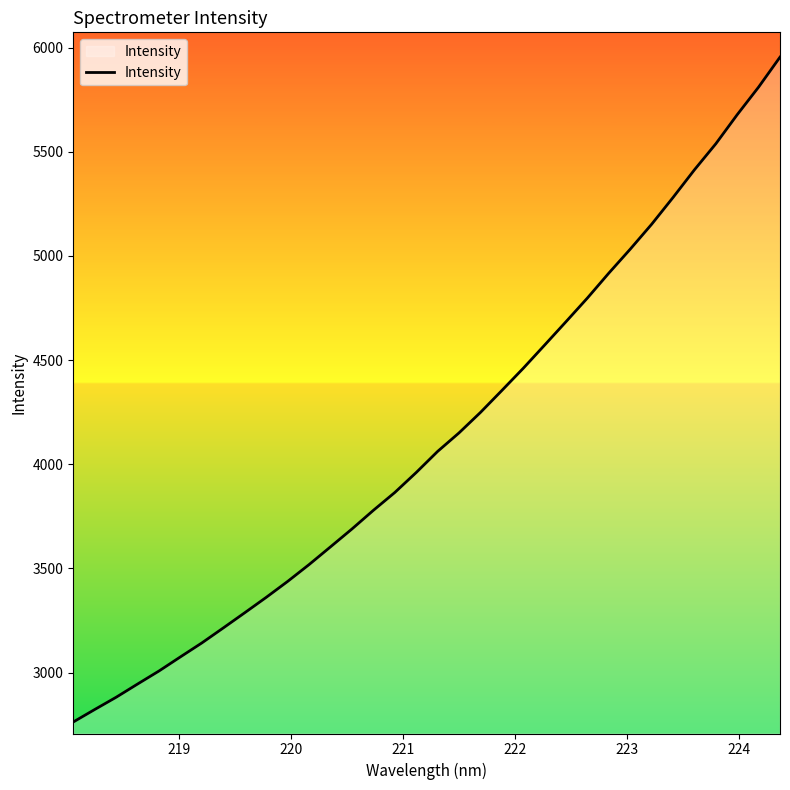

What is the greatest value displayed?

5954.4